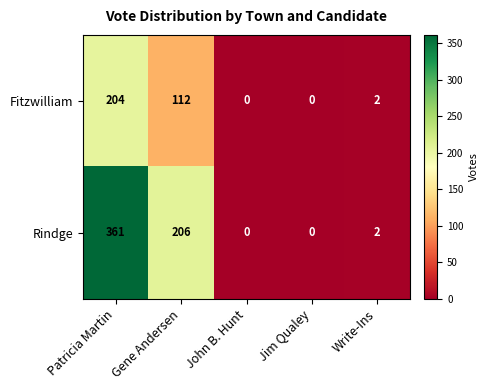

What is the sum of all Rindge values?

569